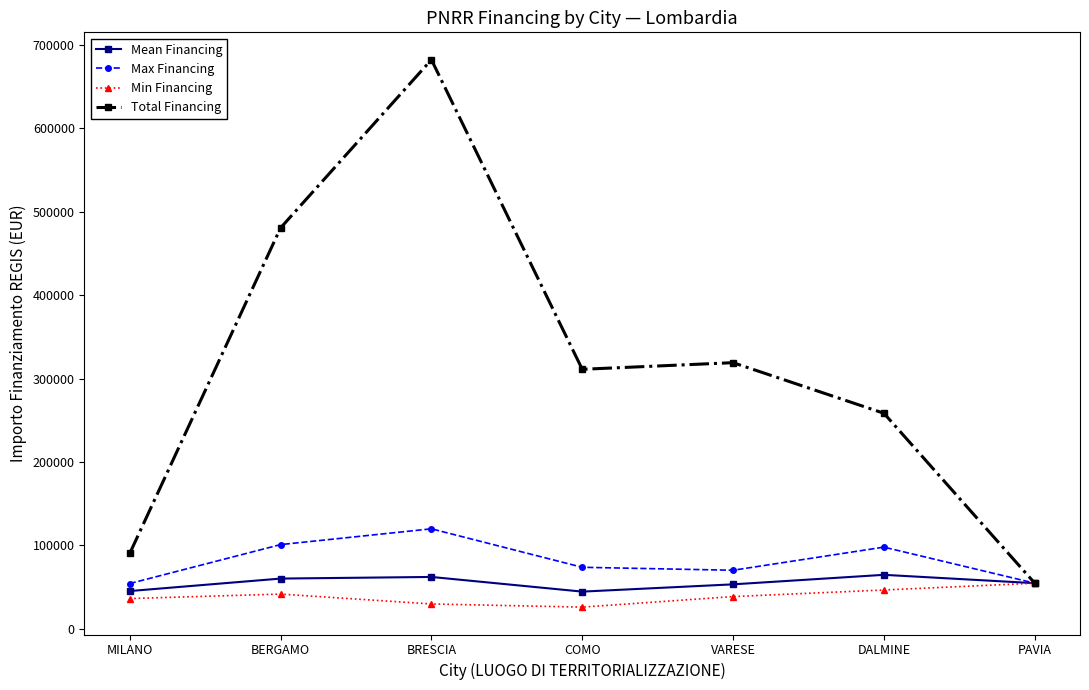

Which category has the highest value in the Max Financing series?

BRESCIA